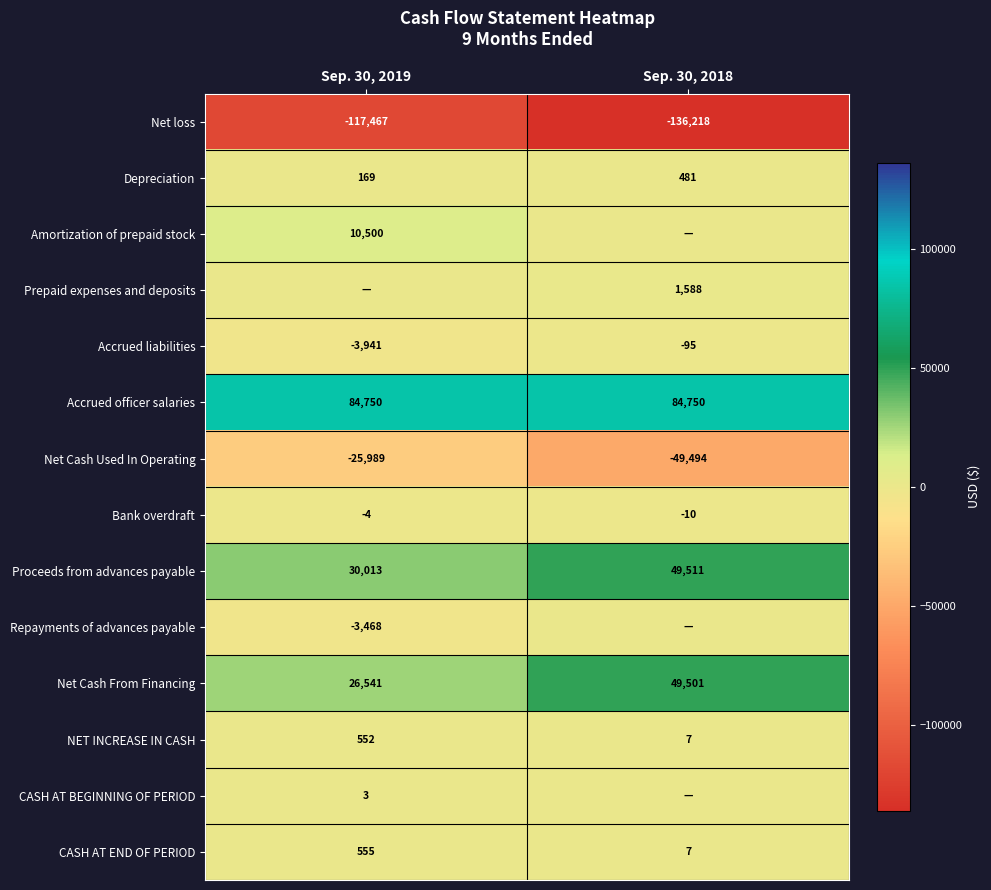

Which has a higher value, Sep. 30, 2019 or Sep. 30, 2018?

Sep. 30, 2019